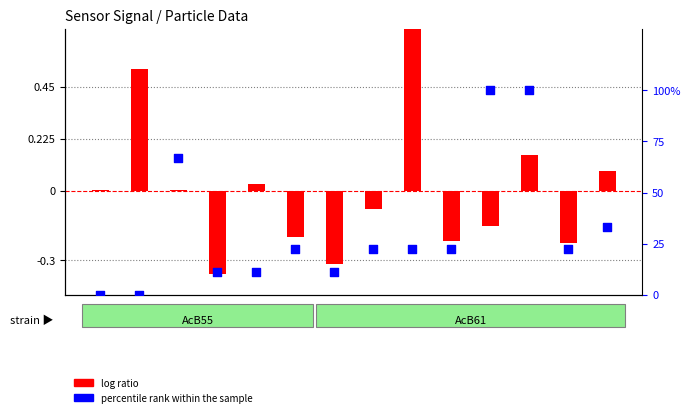

Between S1 and S6, which is larger?

S6